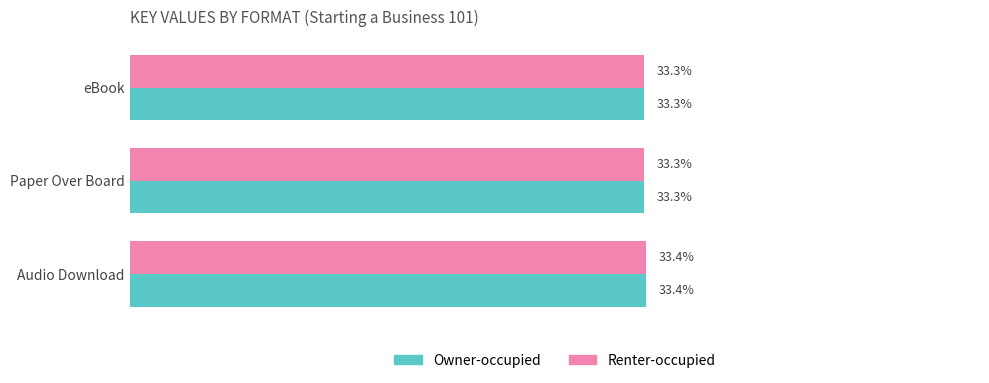

At which category is the sum across all series the highest?

Audio Download